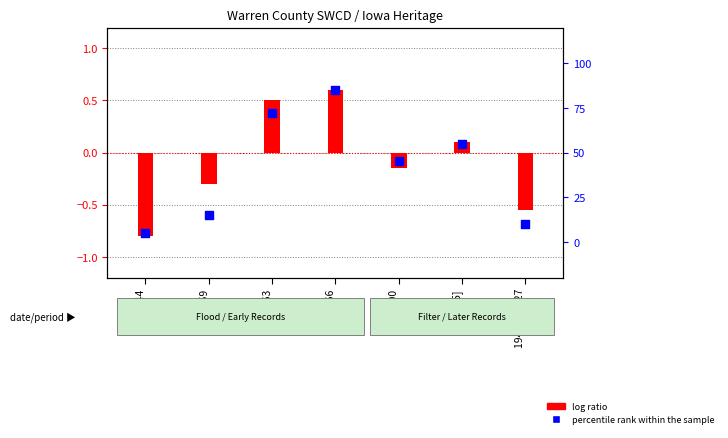

Between [1965] and 1959, which is larger?

[1965]